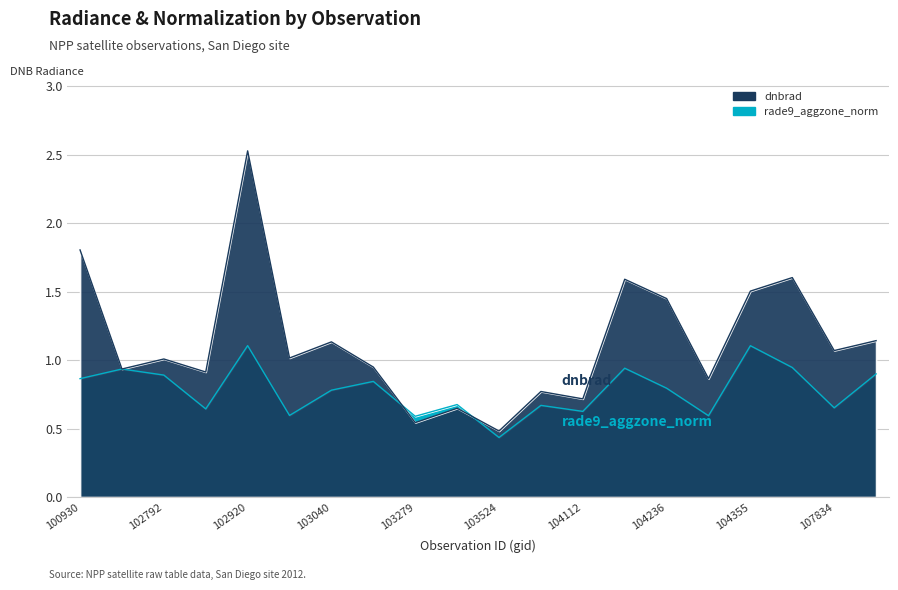

How many lines are shown in the chart?

2